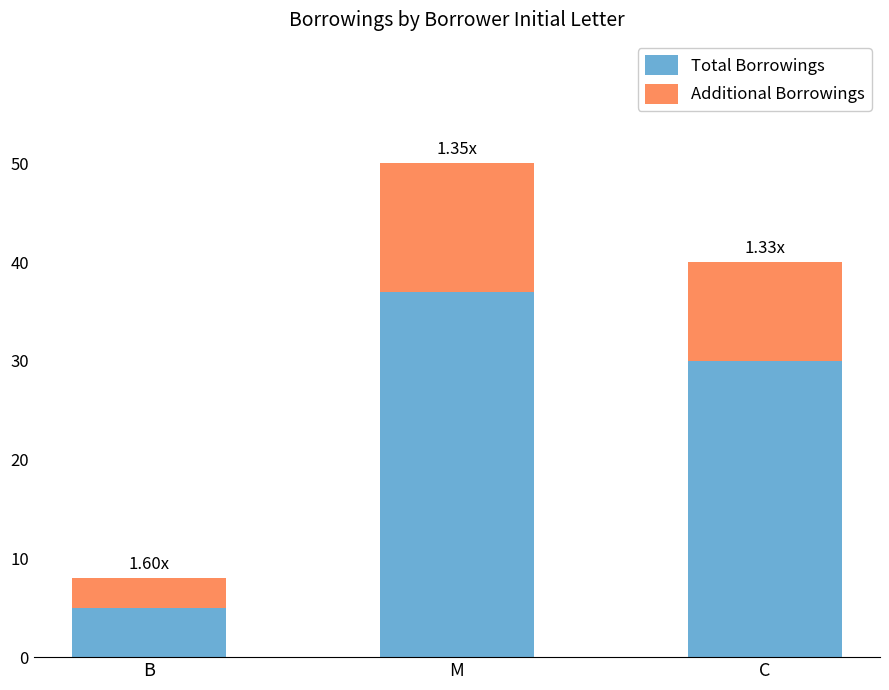

Where is Total Borrowings nearest to the value 21?

C